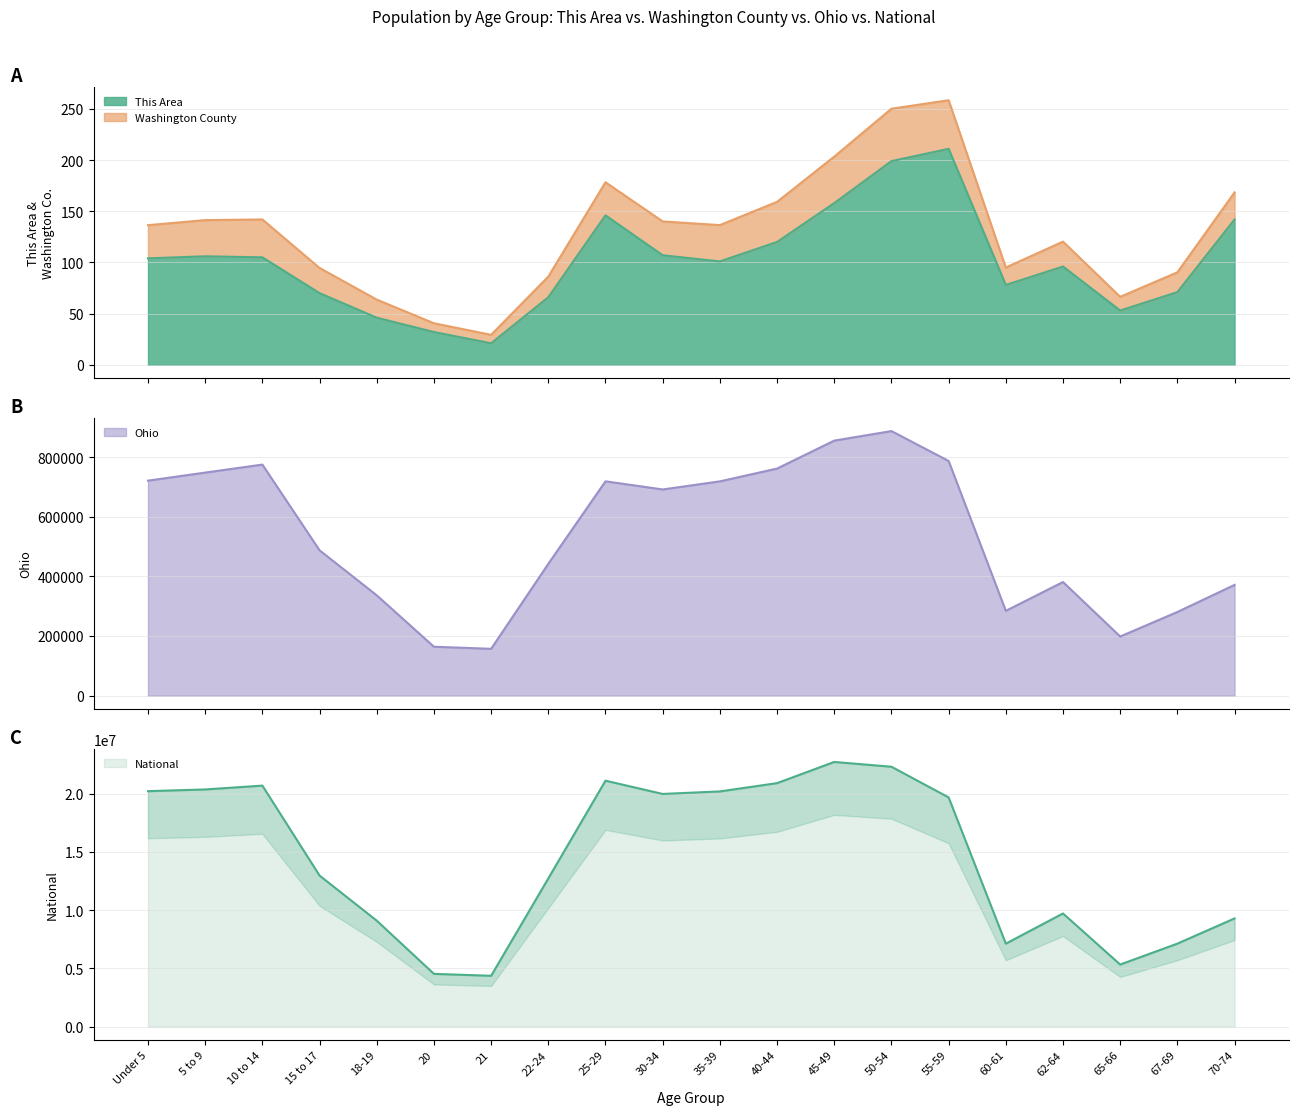

What is the total value across all series at 65-66?

5518288